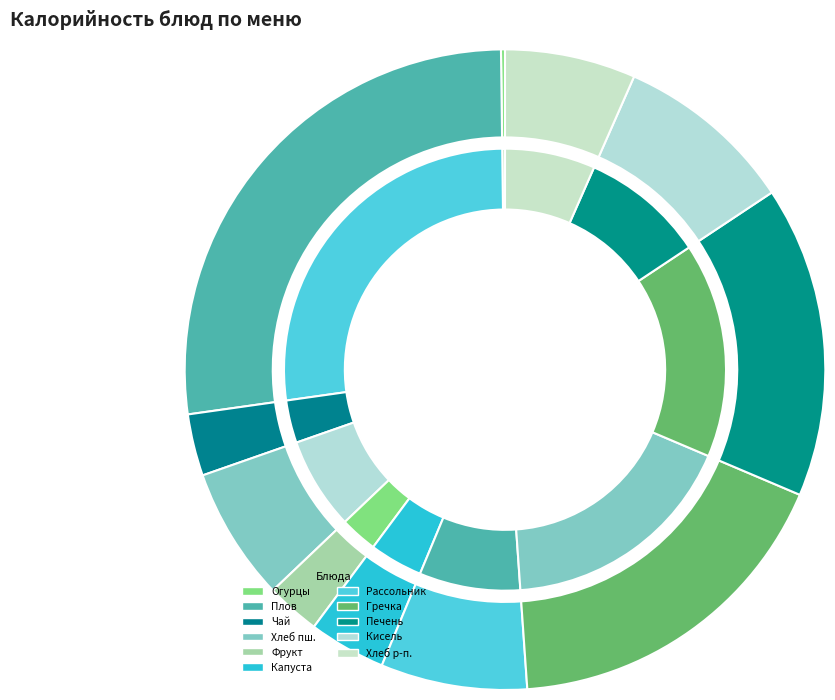

To the nearest percent, what percentage of the pie is Каша рассыпчатая гречневая?

18%